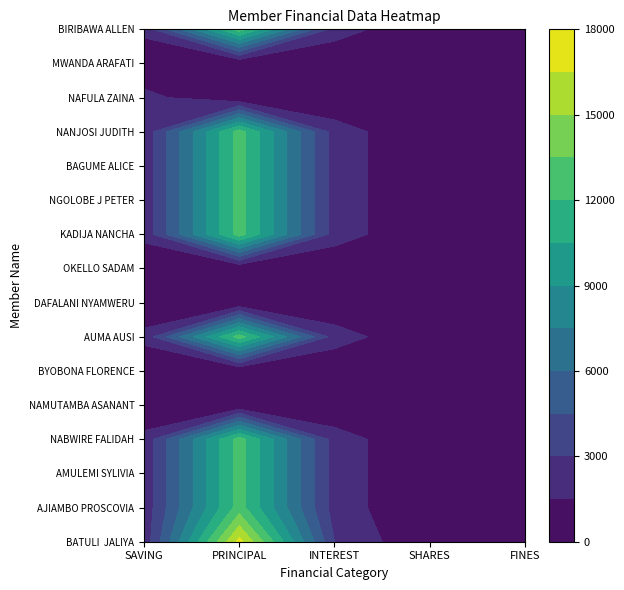

Where is NAFULA ZAINA nearest to the value 1000?

SAVING